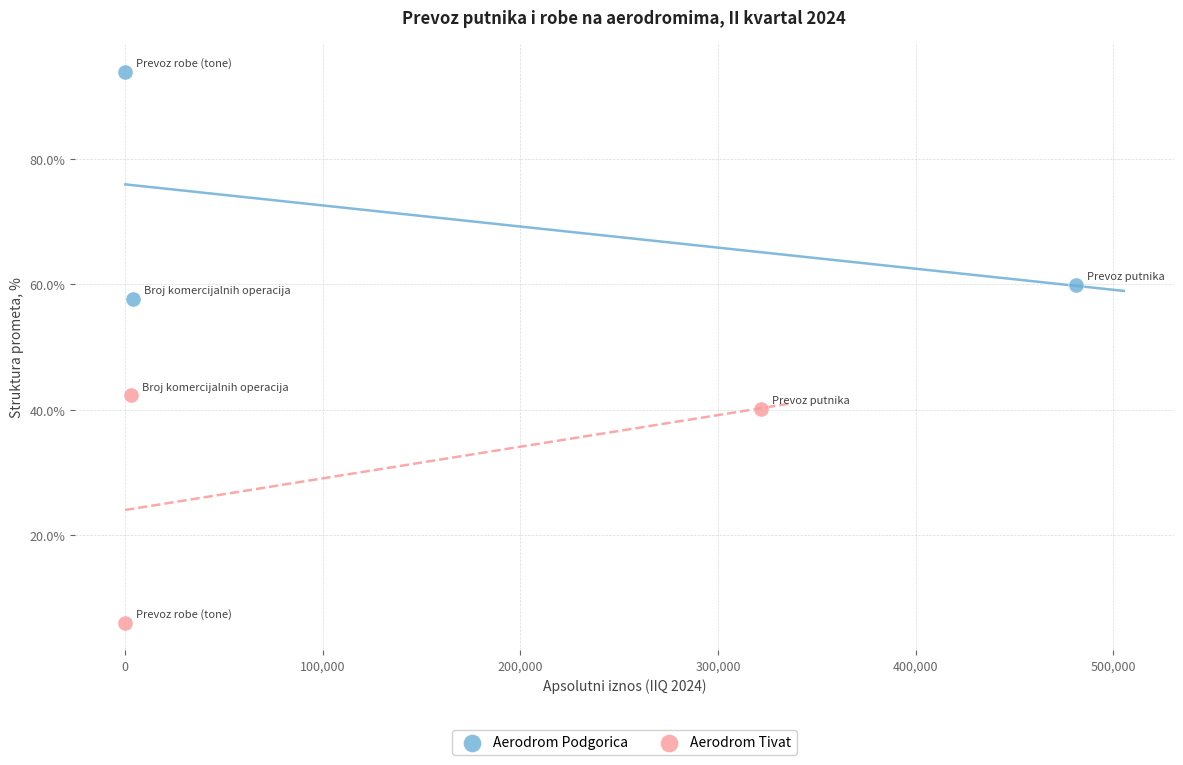

Which series contains the highest Y value?

Aerodrom Podgorica